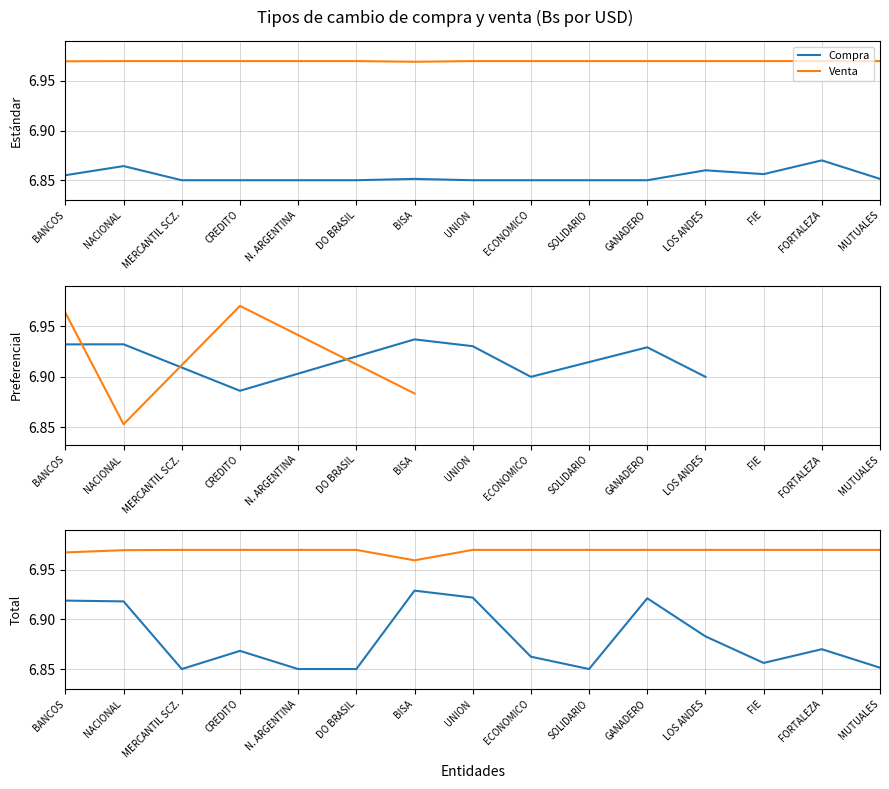

Reading left to right, what are all the values shown in this chart?

Compra: 6.9	6.9	6.9	6.9	6.8	6.8	6.9	6.9	6.9	6.8	6.9	6.9	6.9	6.9	6.9
Venta: 7.0	7.0	7.0	7.0	7.0	7.0	7.0	7.0	7.0	7.0	7.0	7.0	7.0	7.0	7.0